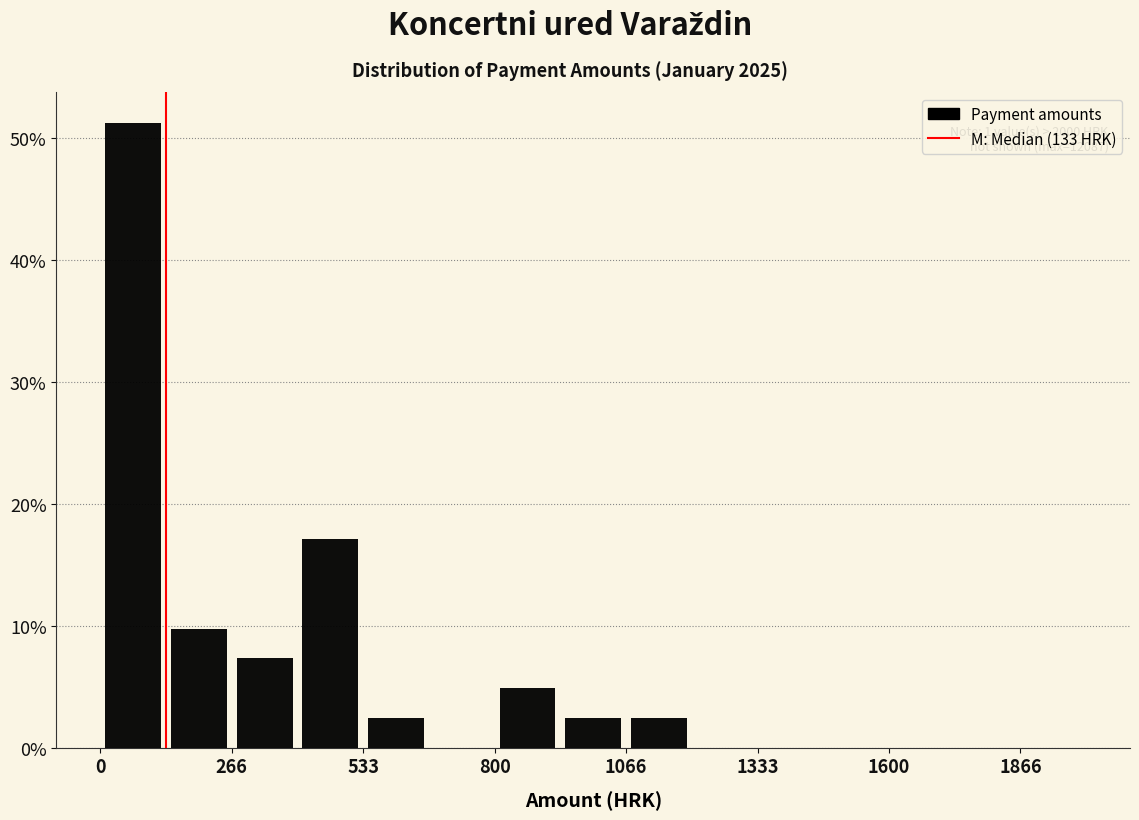

Read against the x-axis, roughly where is the centre of the tallest bar?

50